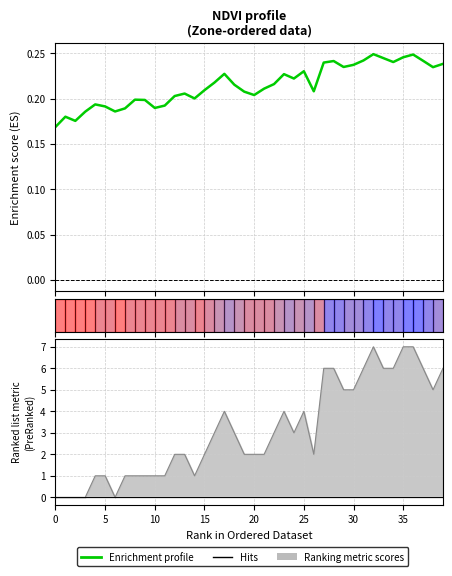

True or false: Zone has more than 0 interior local peaks.

True